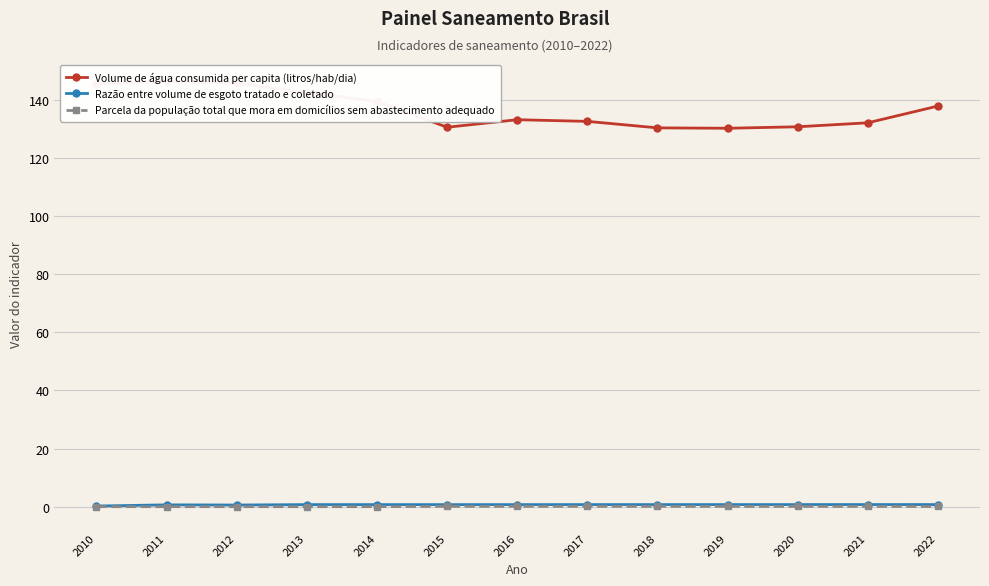

At which category does Razão entre volume de esgoto tratado e coletado reach its first local valley?

2012